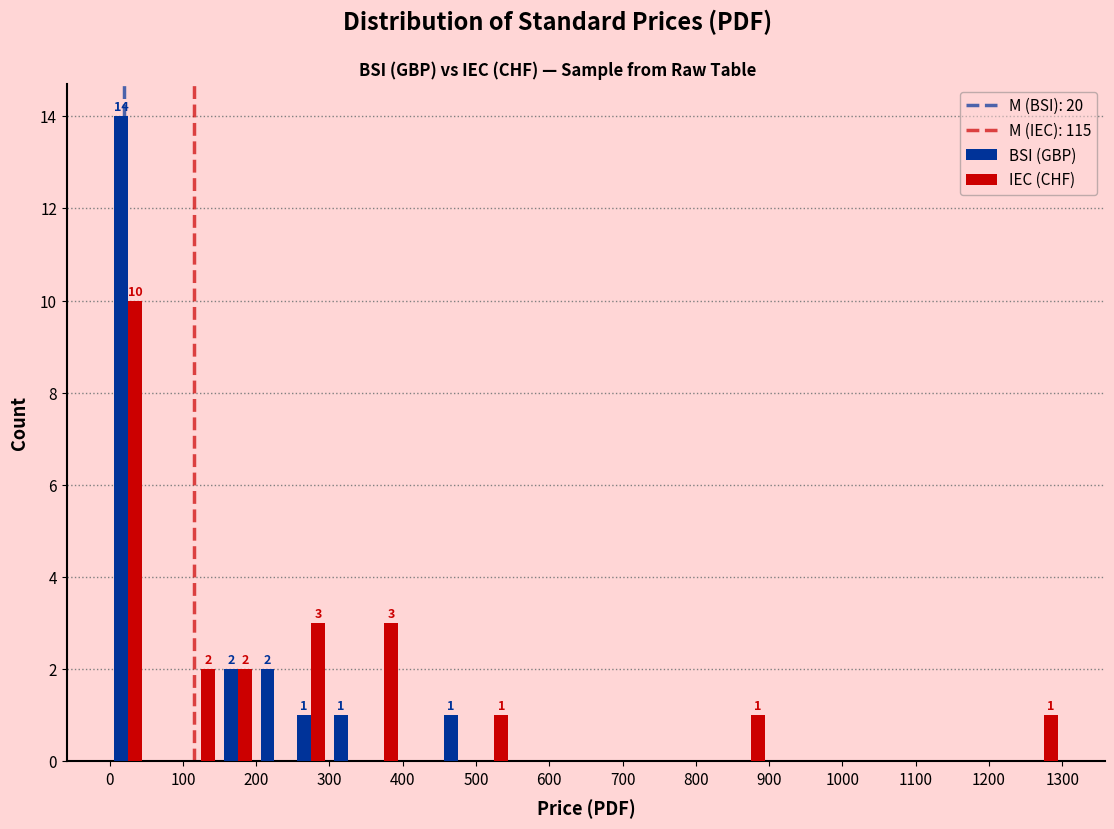

In the IEC (CHF) series, which range on the x-axis has the tallest bar?

0 to 50